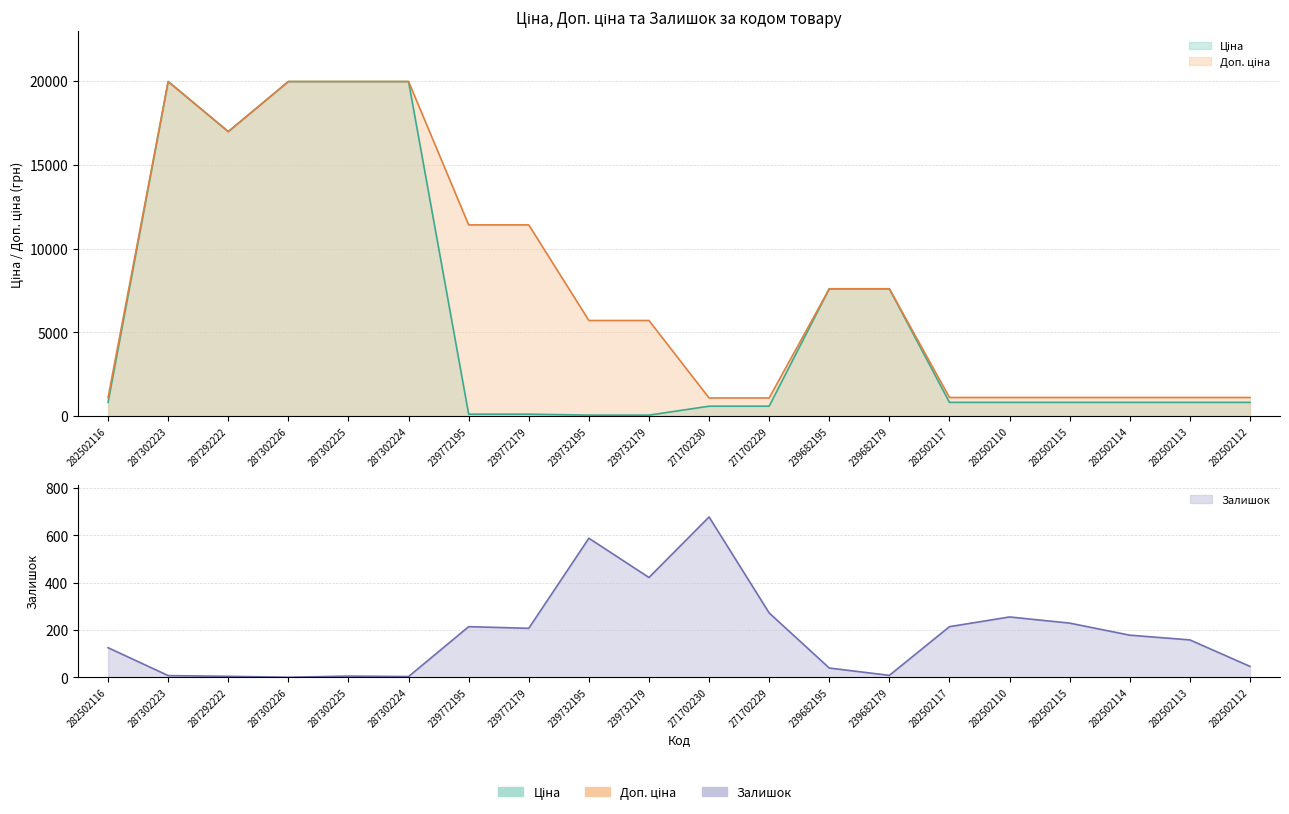

In Залишок, how many points are higher than both neighbors (excluding endpoints)?

5